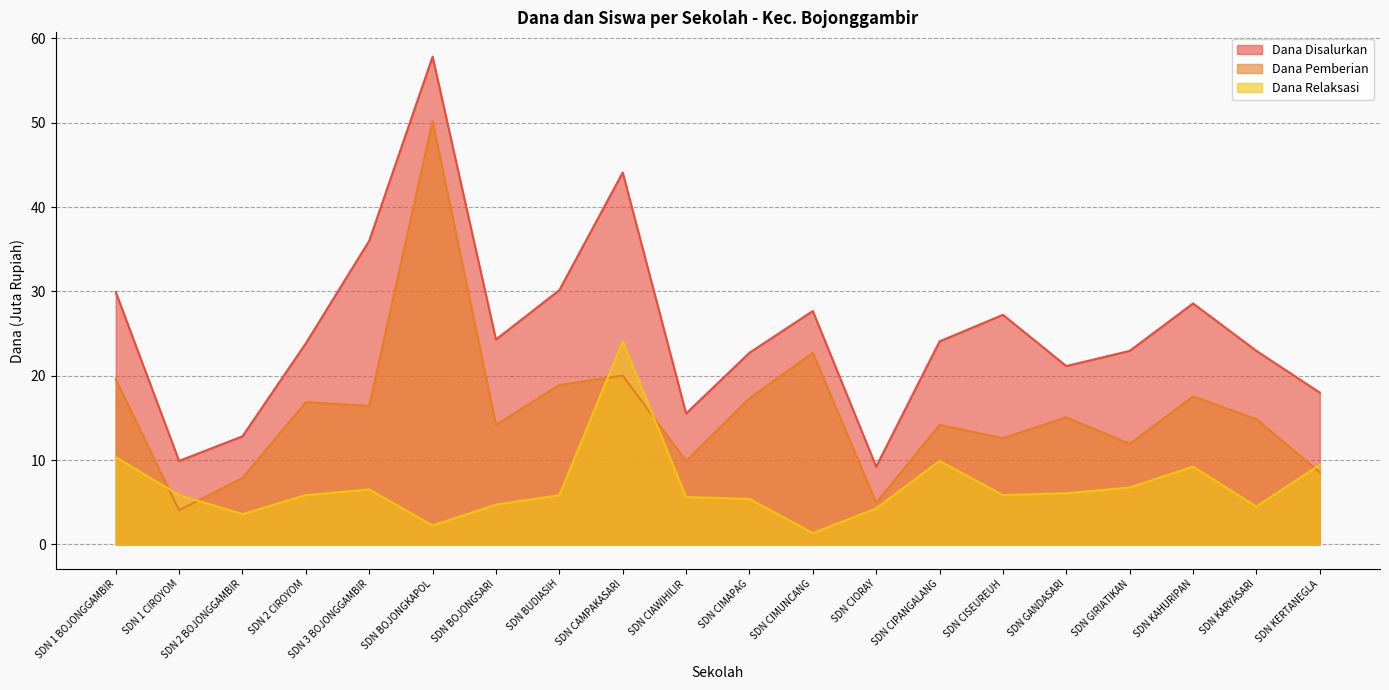

How many data points in Dana Pemberian are less than 15?

10